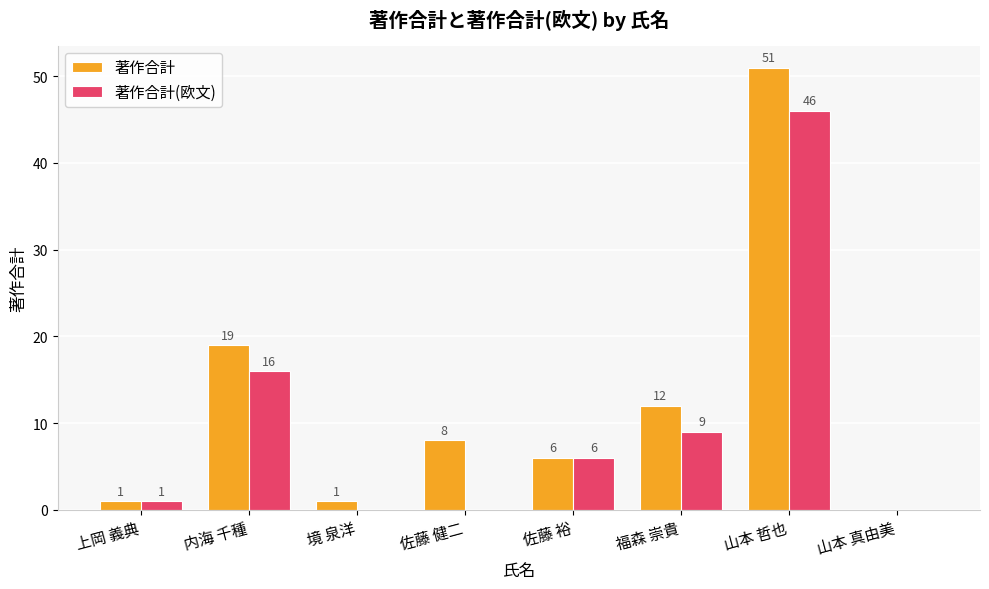

Where is 著作合計(欧文) nearest to the value 23?

内海 千種